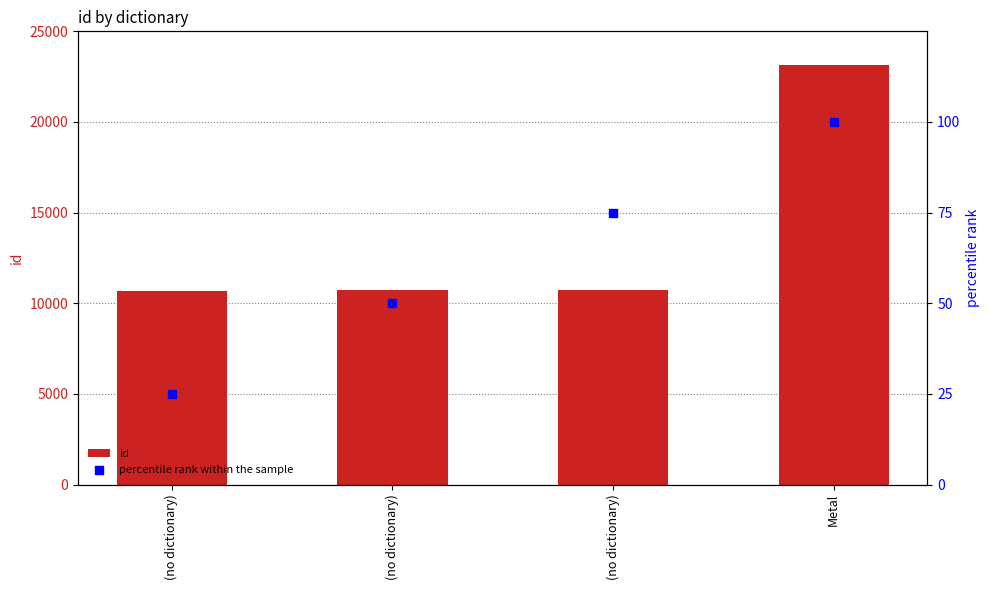

At how many categories does at least one series exceed 17173?

1